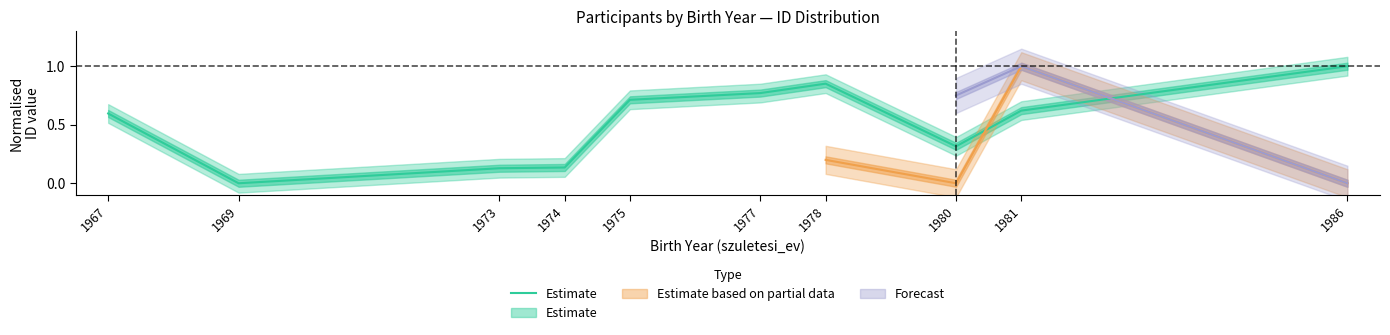

At which category does the data reach its first local valley?

1969